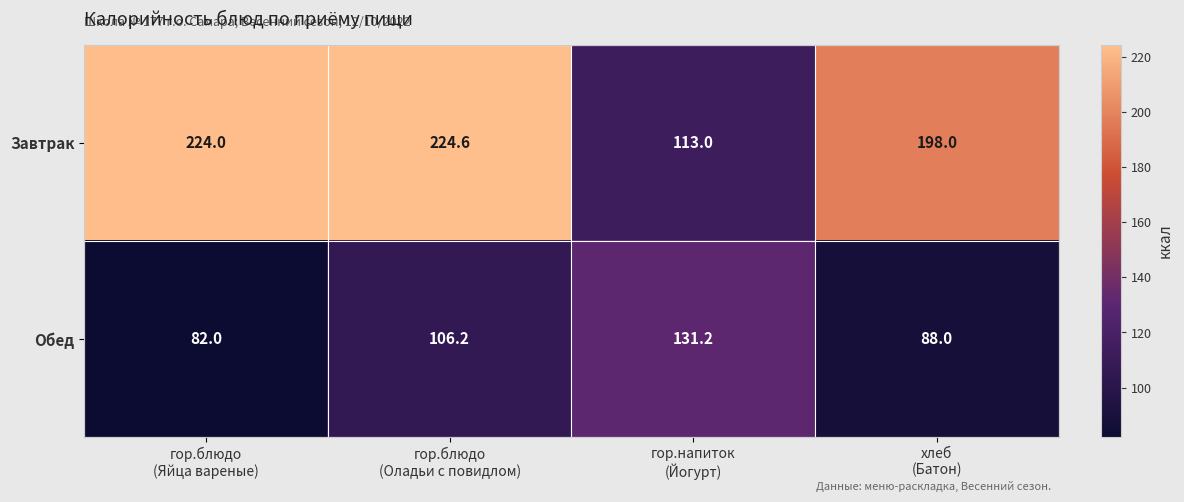

What is the difference between the second highest and second lowest values in the Завтрак series?

26.0